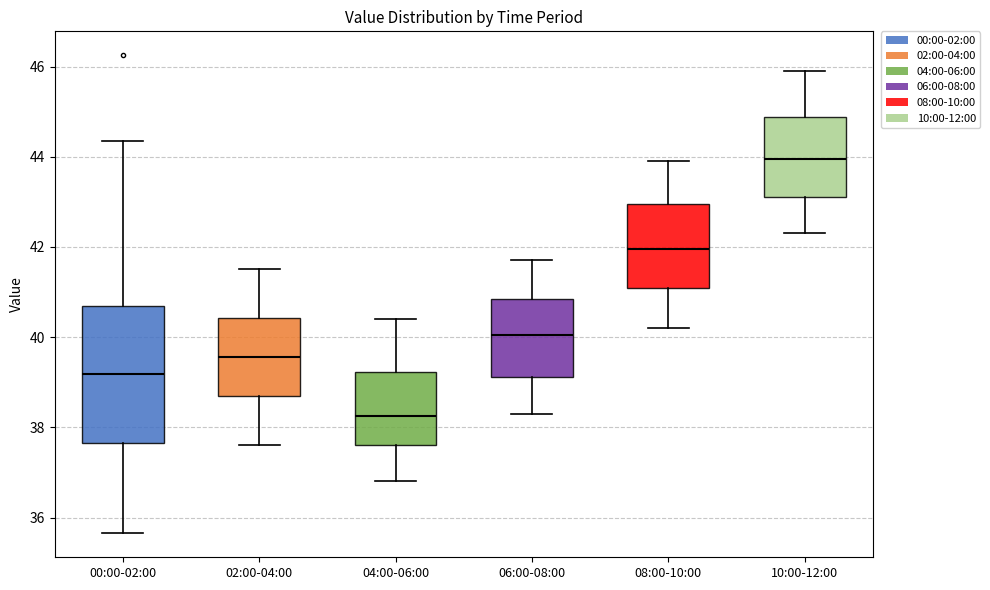

Where is the upper edge of the box for 04:00-06:00 on the y-axis? The values are not printed on the chart, so give them approximately, as read against the axis.

39.2